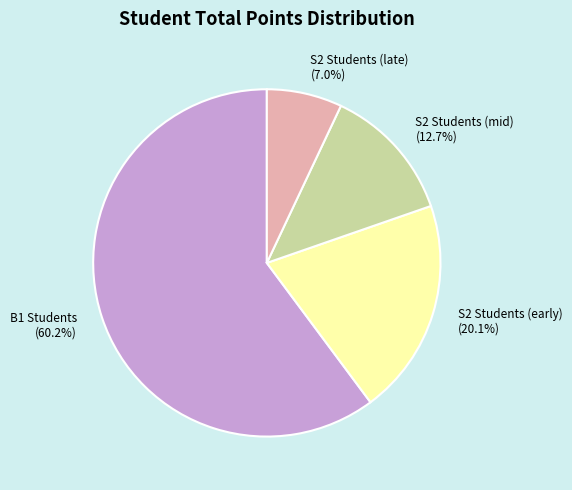

Combined, do S2 Students (early) (20.1%) and B1 Students (60.2%) account for over 50%?

Yes